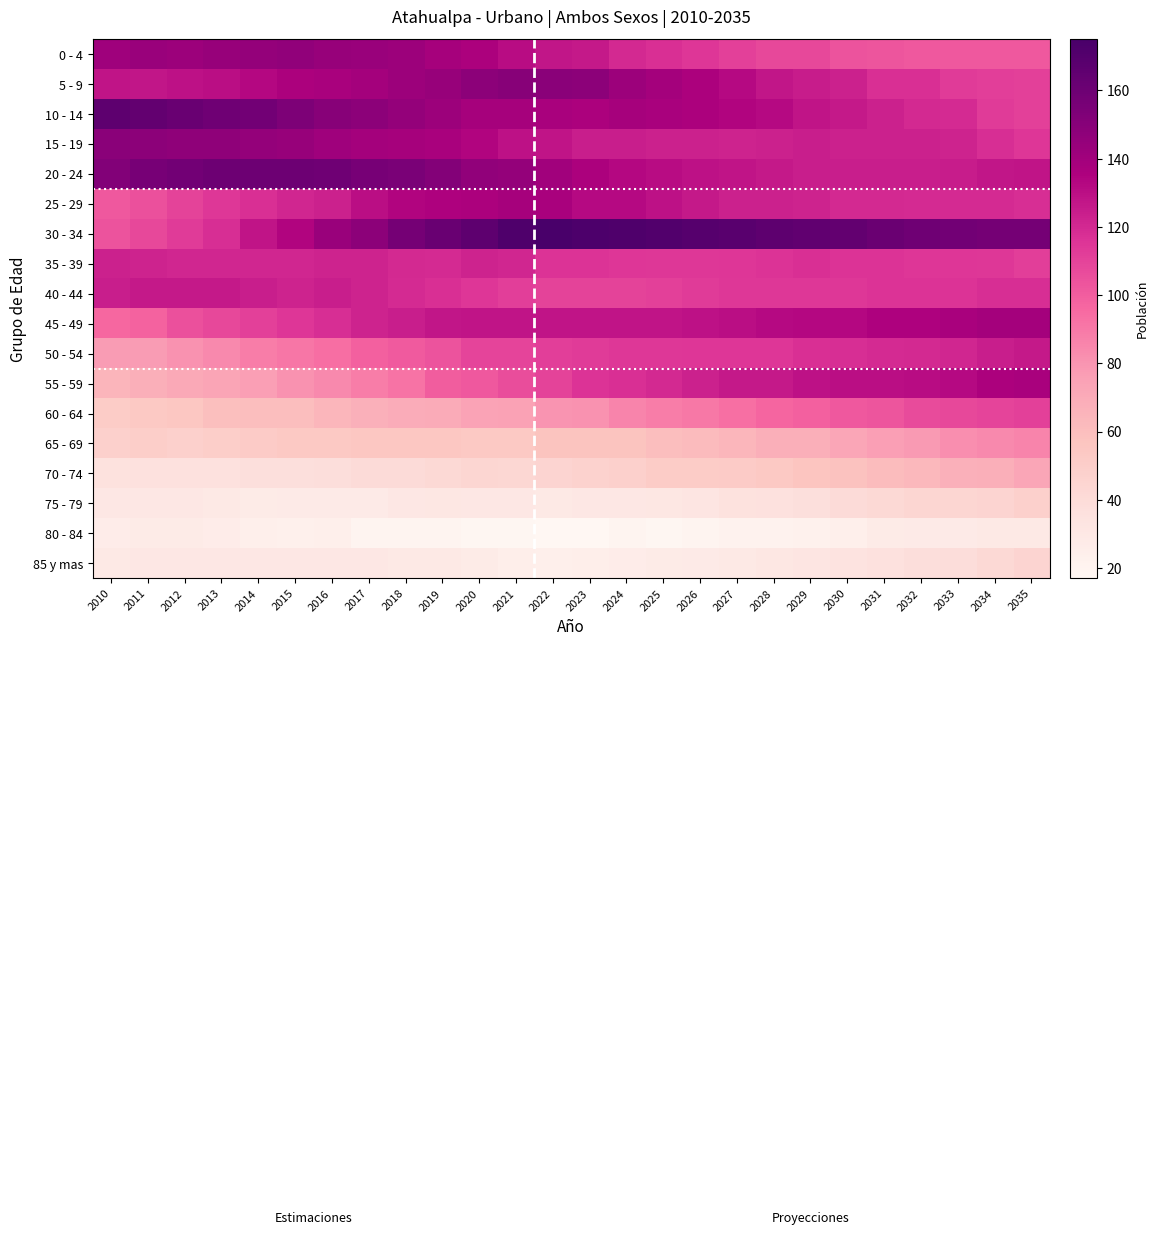

Reading right to left, extract all data points from this chart.

0 - 4: 2035=102	2034=102	2033=102	2032=102	2031=103	2030=104	2029=108	2028=108	2027=111	2026=115	2025=117	2024=120	2023=126	2022=127	2021=131	2020=136	2019=138	2018=142	2017=143	2016=144	2015=146	2014=145	2013=144	2012=142	2011=143	2010=141
5 - 9: 2035=111	2034=112	2033=113	2032=117	2031=117	2030=123	2029=125	2028=127	2027=132	2026=136	2025=139	2024=142	2023=148	2022=149	2021=150	2020=148	2019=144	2018=142	2017=139	2016=137	2015=136	2014=133	2013=130	2012=129	2011=127	2010=128
10 - 14: 2035=111	2034=113	2033=119	2032=120	2031=123	2030=126	2029=128	2028=132	2027=134	2026=136	2025=137	2024=138	2023=136	2022=137	2021=138	2020=138	2019=142	2018=145	2017=148	2016=150	2015=154	2014=158	2013=159	2012=162	2011=164	2010=166
15 - 19: 2035=115	2034=118	2033=122	2032=123	2031=123	2030=123	2029=124	2028=123	2027=122	2026=123	2025=123	2024=124	2023=124	2022=128	2021=129	2020=134	2019=137	2018=138	2017=139	2016=141	2015=144	2014=145	2013=147	2012=147	2011=148	2010=149
20 - 24: 2035=128	2034=127	2033=125	2032=124	2031=124	2030=124	2029=124	2028=126	2027=128	2026=129	2025=131	2024=133	2023=136	2022=140	2021=145	2020=146	2019=151	2018=155	2017=156	2016=159	2015=160	2014=160	2013=160	2012=158	2011=156	2010=152
25 - 29: 2035=118	2034=119	2033=119	2032=119	2031=120	2030=120	2029=122	2028=123	2027=123	2026=126	2025=129	2024=132	2023=132	2022=137	2021=138	2020=136	2019=135	2018=134	2017=130	2016=123	2015=121	2014=117	2013=114	2012=110	2011=105	2010=102
30 - 34: 2035=157	2034=157	2033=158	2032=159	2031=161	2030=164	2029=165	2028=166	2027=168	2026=169	2025=171	2024=172	2023=173	2022=175	2021=172	2020=166	2019=162	2018=157	2017=148	2016=143	2015=134	2014=128	2013=118	2012=113	2011=108	2010=104
35 - 39: 2035=112	2034=114	2033=115	2032=115	2031=116	2030=116	2029=117	2028=116	2027=115	2026=114	2025=114	2024=115	2023=116	2022=116	2021=121	2020=122	2019=119	2018=120	2017=122	2016=122	2015=121	2014=121	2013=121	2012=121	2011=122	2010=123
40 - 44: 2035=118	2034=118	2033=116	2032=116	2031=116	2030=114	2029=114	2028=114	2027=114	2026=113	2025=111	2024=110	2023=110	2022=110	2021=112	2020=115	2019=117	2018=119	2017=122	2016=124	2015=122	2014=124	2013=126	2012=126	2011=126	2010=124
45 - 49: 2035=139	2034=139	2033=137	2032=135	2031=135	2030=133	2029=133	2028=132	2027=130	2026=129	2025=128	2024=128	2023=128	2022=128	2021=128	2020=128	2019=127	2018=124	2017=122	2016=118	2015=115	2014=111	2013=108	2012=105	2011=98	2010=96
50 - 54: 2035=126	2034=124	2033=121	2032=120	2031=119	2030=118	2029=117	2028=115	2027=115	2026=115	2025=114	2024=114	2023=113	2022=112	2021=109	2020=109	2019=104	2018=101	2017=99	2016=94	2015=91	2014=88	2013=84	2012=81	2011=77	2010=77
55 - 59: 2035=137	2034=136	2033=132	2032=131	2031=130	2030=130	2029=129	2028=126	2027=126	2026=123	2025=120	2024=117	2023=116	2022=110	2021=106	2020=102	2019=100	2018=92	2017=88	2016=84	2015=81	2014=76	2013=73	2012=71	2011=68	2010=65
60 - 64: 2035=111	2034=109	2033=108	2032=107	2031=103	2030=102	2029=99	2028=97	2027=93	2026=90	2025=88	2024=86	2023=81	2022=80	2021=75	2020=74	2019=70	2018=69	2017=67	2016=64	2015=60	2014=60	2013=59	2012=55	2011=54	2010=51
65 - 69: 2035=86	2034=84	2033=82	2032=78	2031=76	2030=72	2029=68	2028=68	2027=64	2026=62	2025=60	2024=57	2023=57	2022=57	2021=54	2020=54	2019=55	2018=55	2017=55	2016=54	2015=54	2014=52	2013=50	2012=48	2011=50	2010=48
70 - 74: 2035=72	2034=68	2033=67	2032=63	2031=61	2030=58	2029=56	2028=54	2027=52	2026=51	2025=51	2024=48	2023=47	2022=45	2021=43	2020=44	2019=42	2018=40	2017=40	2016=38	2015=37	2014=37	2013=36	2012=36	2011=36	2010=35
75 - 79: 2035=48	2034=45	2033=44	2032=44	2031=42	2030=40	2029=37	2028=36	2027=35	2026=32	2025=31	2024=30	2023=30	2022=29	2021=30	2020=30	2019=31	2018=30	2017=28	2016=28	2015=28	2014=27	2013=29	2012=30	2011=30	2010=30
80 - 84: 2035=29	2034=29	2033=28	2032=28	2031=27	2030=24	2029=22	2028=21	2027=21	2026=19	2025=18	2024=19	2023=17	2022=17	2021=18	2020=18	2019=20	2018=19	2017=19	2016=24	2015=23	2014=24	2013=26	2012=27	2011=27	2010=26
85 y mas: 2035=45	2034=42	2033=39	2032=38	2031=36	2030=34	2029=32	2028=31	2027=29	2026=28	2025=27	2024=26	2023=25	2022=24	2021=25	2020=27	2019=29	2018=29	2017=30	2016=30	2015=30	2014=30	2013=30	2012=30	2011=30	2010=29